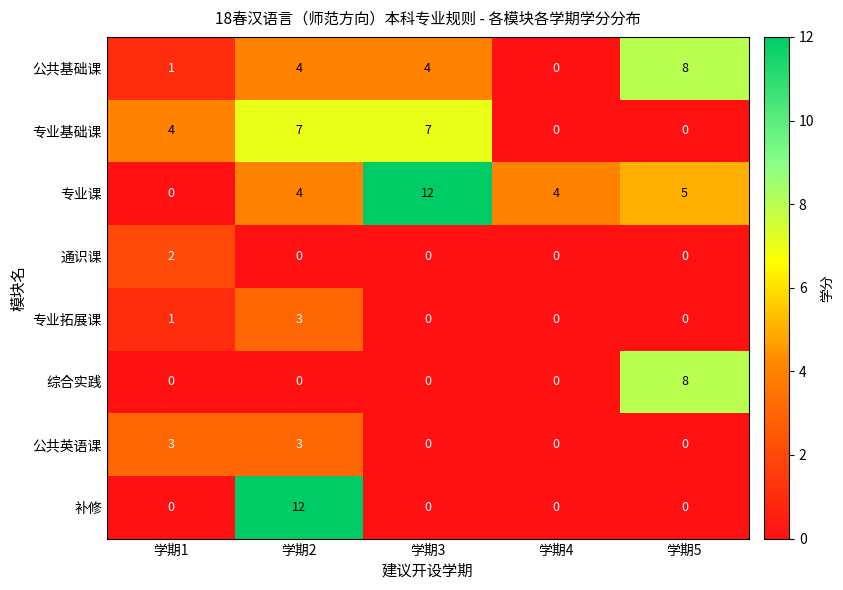

What is the sum of all 专业基础课 values?

18